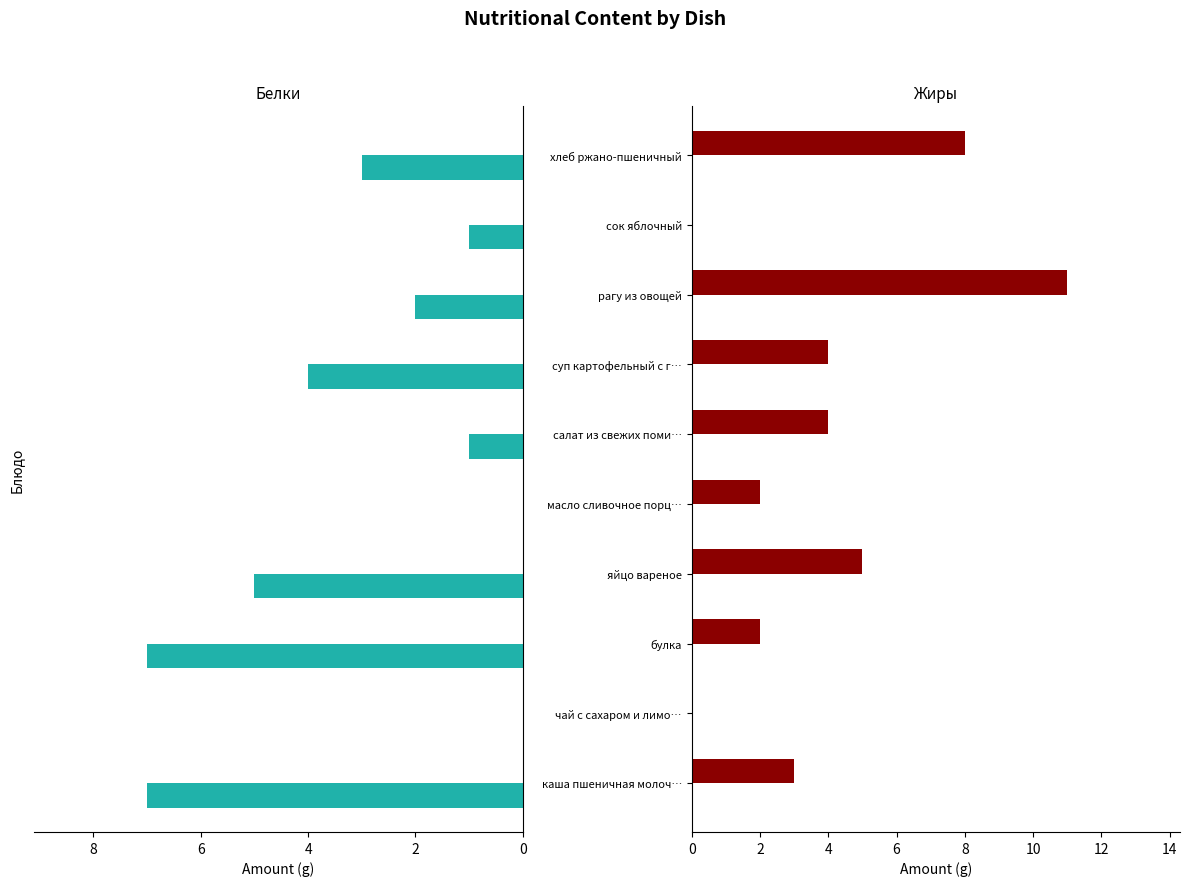

Reading left to right, list all the values displayed in this chart.

Белки: 7	0	7	5	0	1	4	2	1	3
Жиры: 3	0	2	5	2	4	4	11	0	8